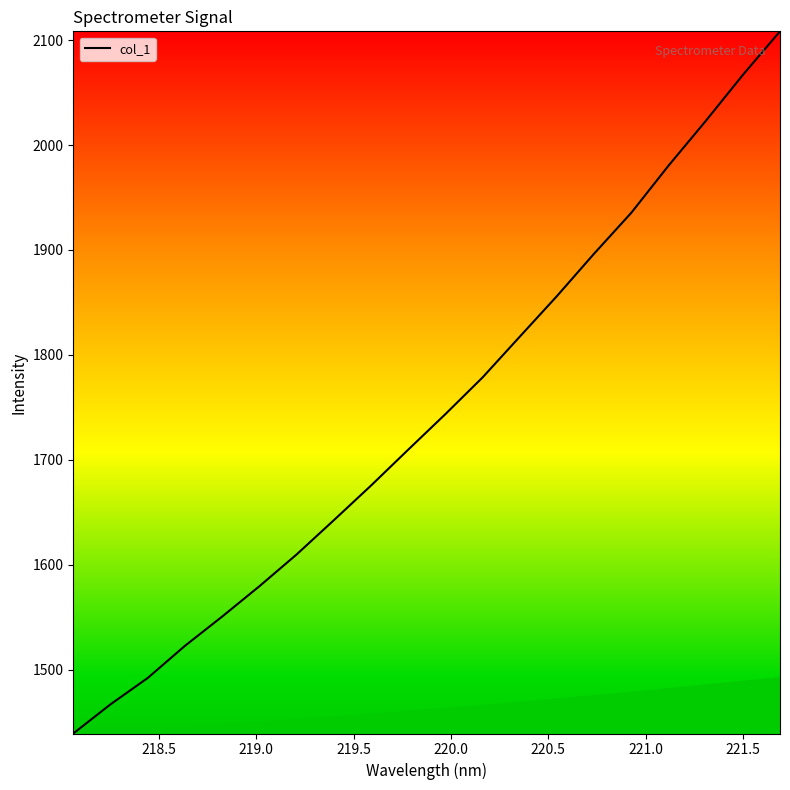

What is the difference between the maximum and minimum values?

669.5